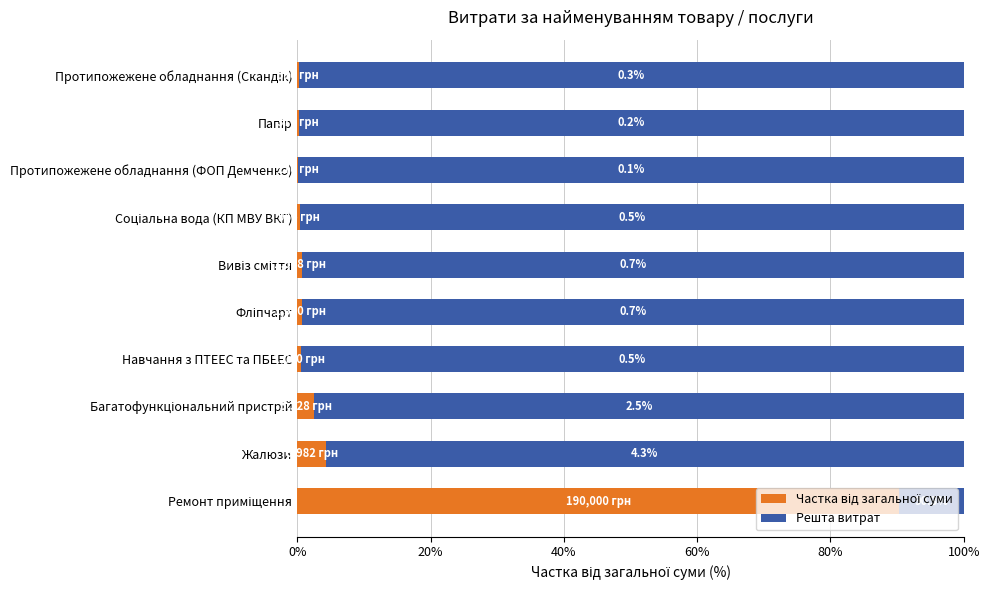

How many data points does each series have?

10